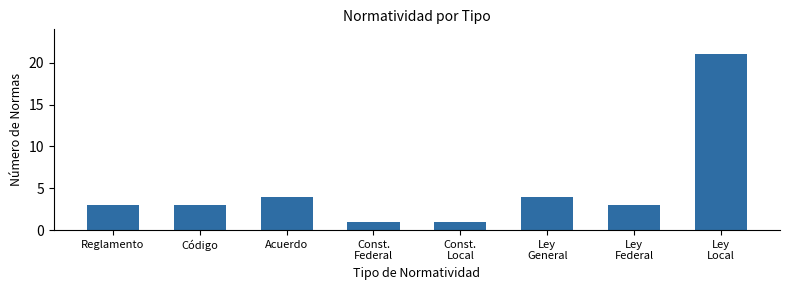

Reading left to right, what are all the values shown in this chart?

3	3	4	1	1	4	3	21